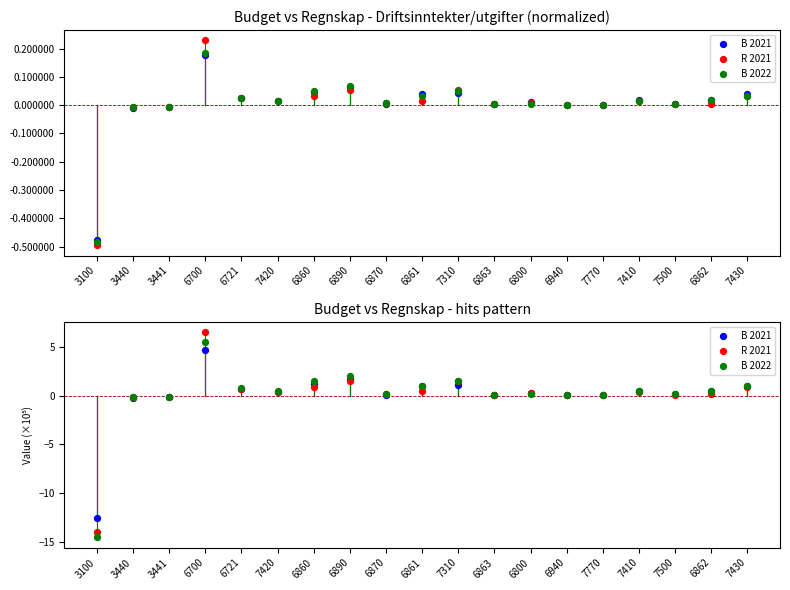

Which series has the widest spread of Y values?

R 2021